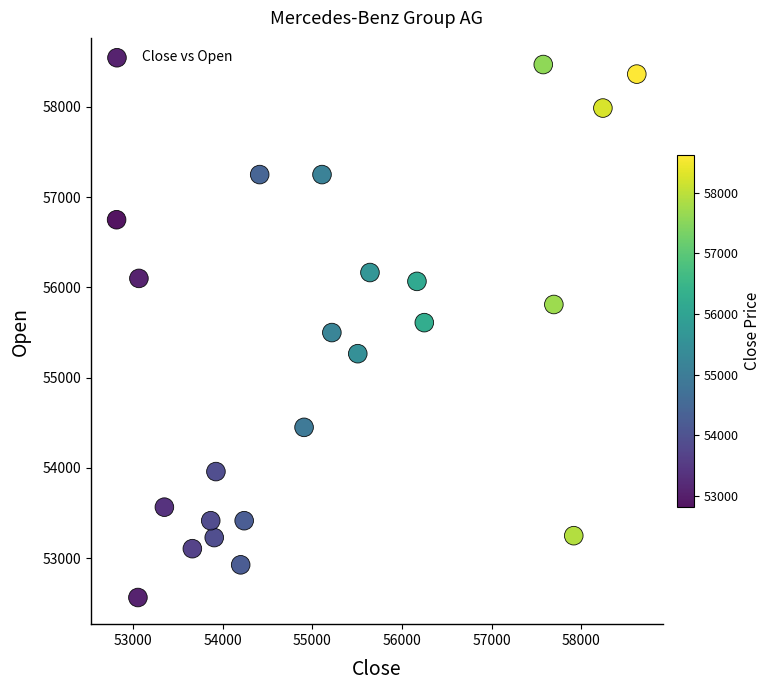

What is the range of Y values (max minus min)?

5904